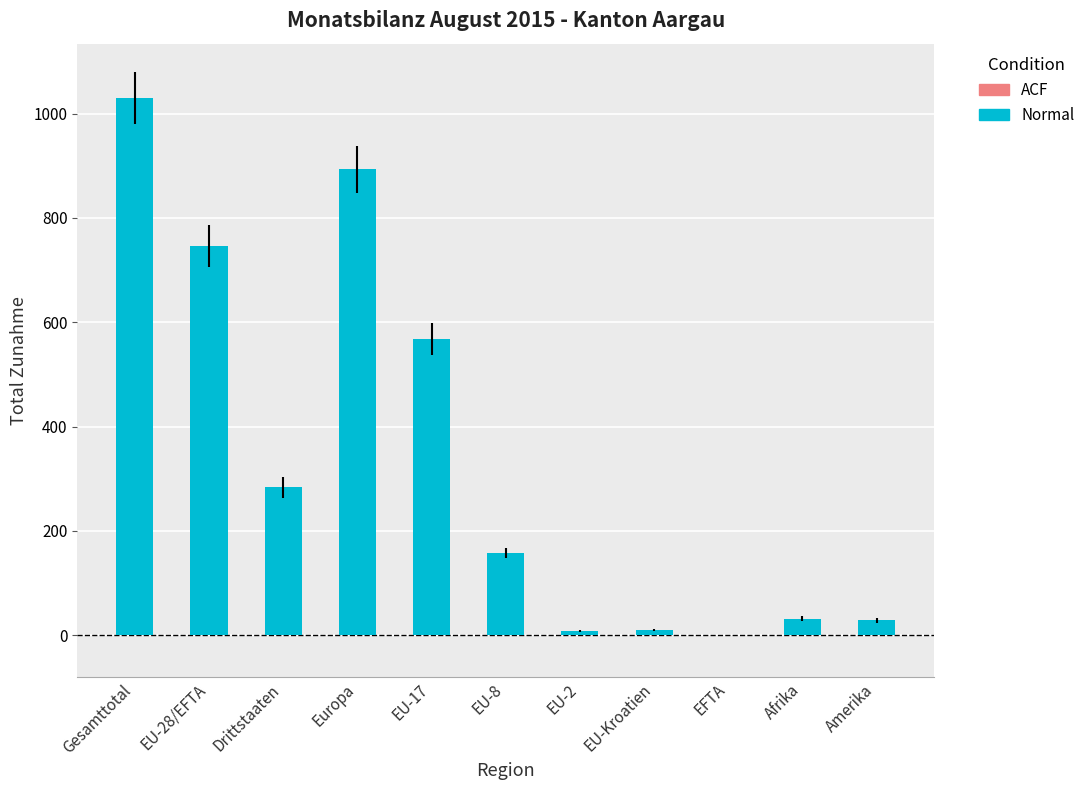

Which has a higher value, Gesamttotal or EFTA?

Gesamttotal